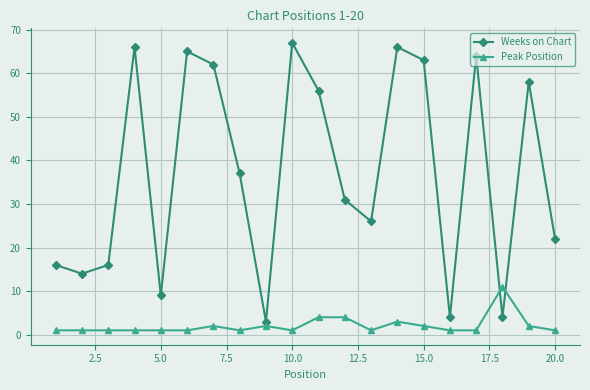

Which series has the largest range (max minus min)?

Weeks on Chart